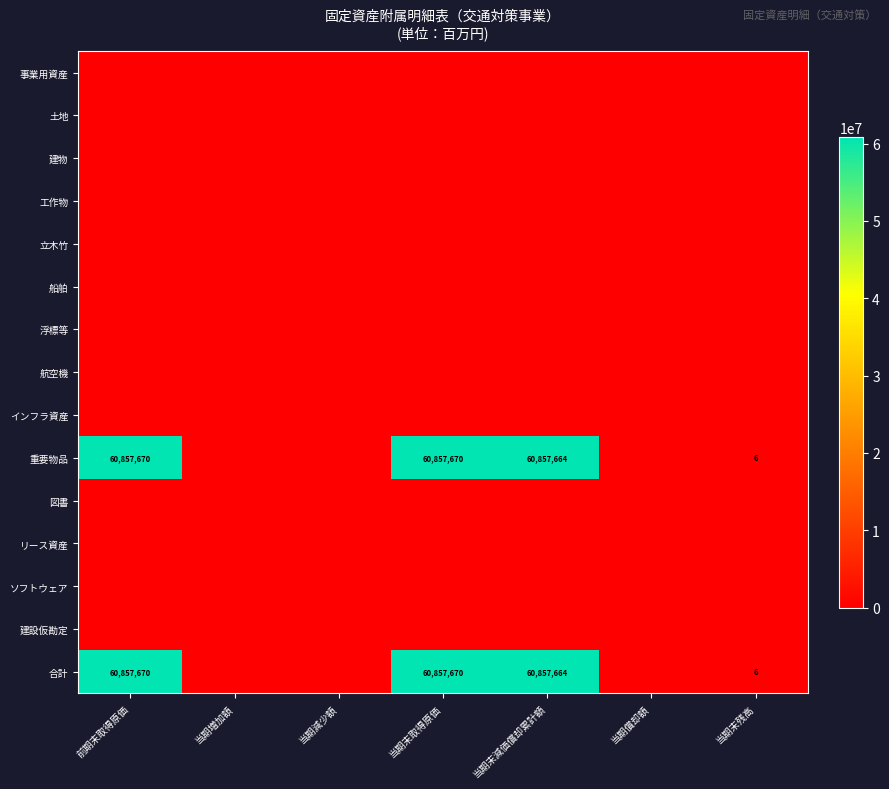

Rank the series by their maximum value, from lowest to highest.

事業用資産, 土地, 建物, 工作物, 立木竹, 船舶, 浮標等, 航空機, インフラ資産, 図書, リース資産, ソフトウェア, 建設仮勘定, 重要物品, 合計